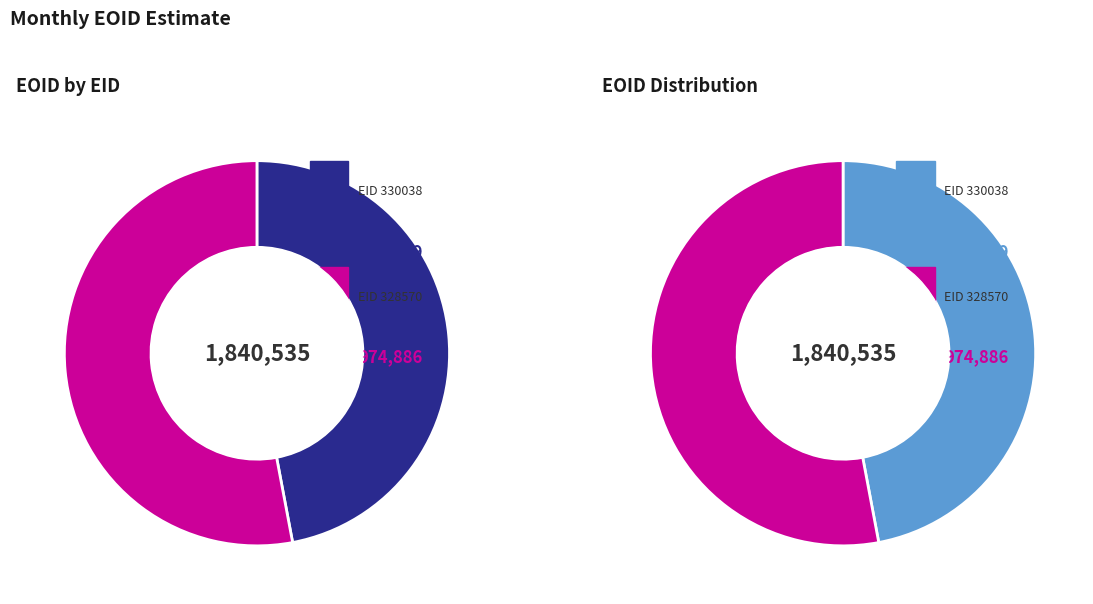

To the nearest percent, what is the average slice percentage?

50%